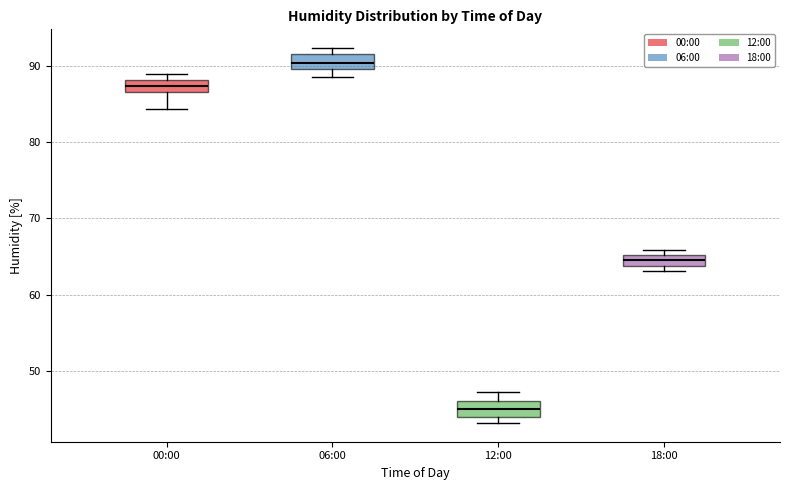

Where is the upper edge of the box for 18:00 on the y-axis? The values are not printed on the chart, so give them approximately, as read against the axis.

65